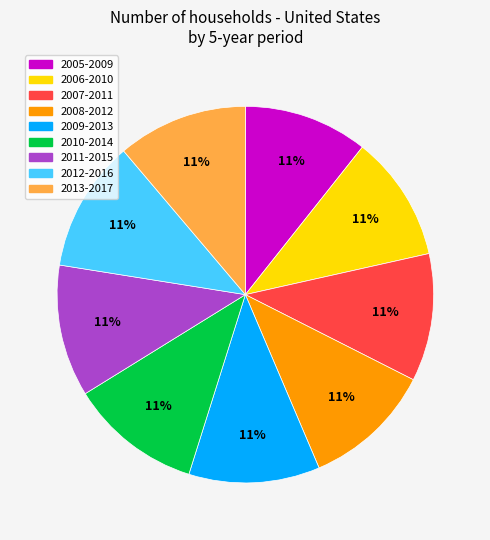

True or false: 2009-2013 accounts for 11% of the total.

True